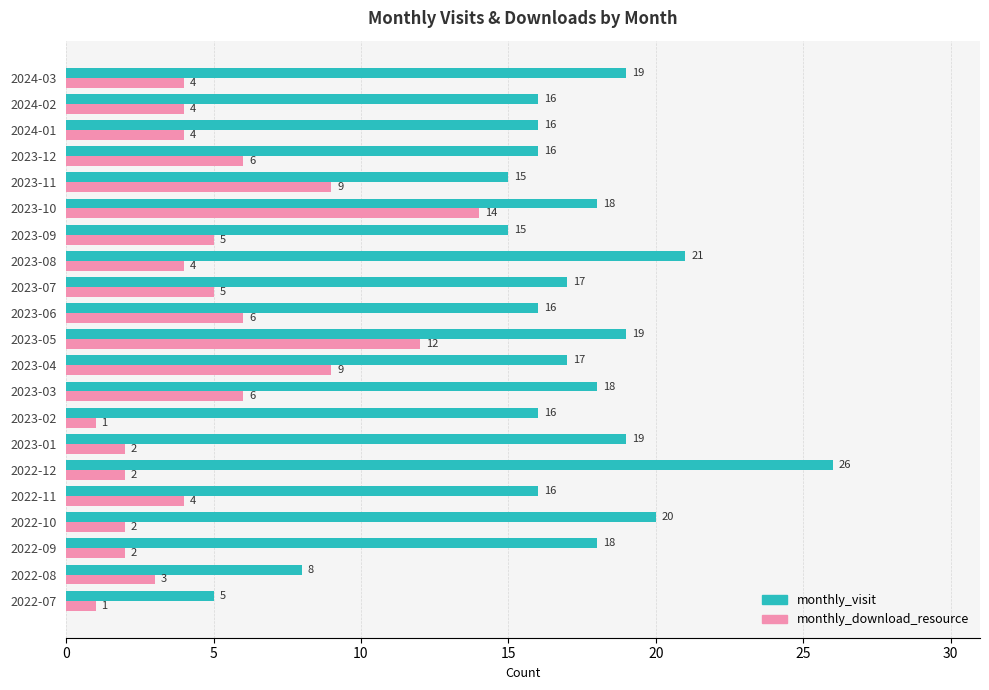

What value does the monthly_visit series have at 2022-10, to the nearest 10?

20